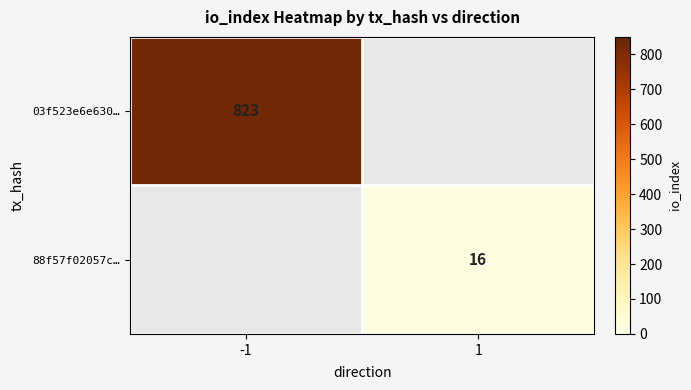

Count the number of data series in this chart.

2